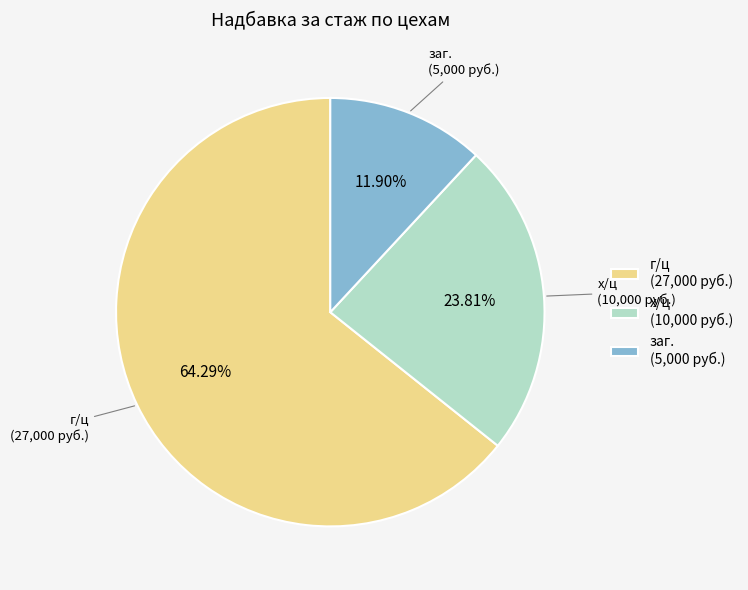

Rank the categories by value from lowest to highest.

заг., х/ц, г/ц